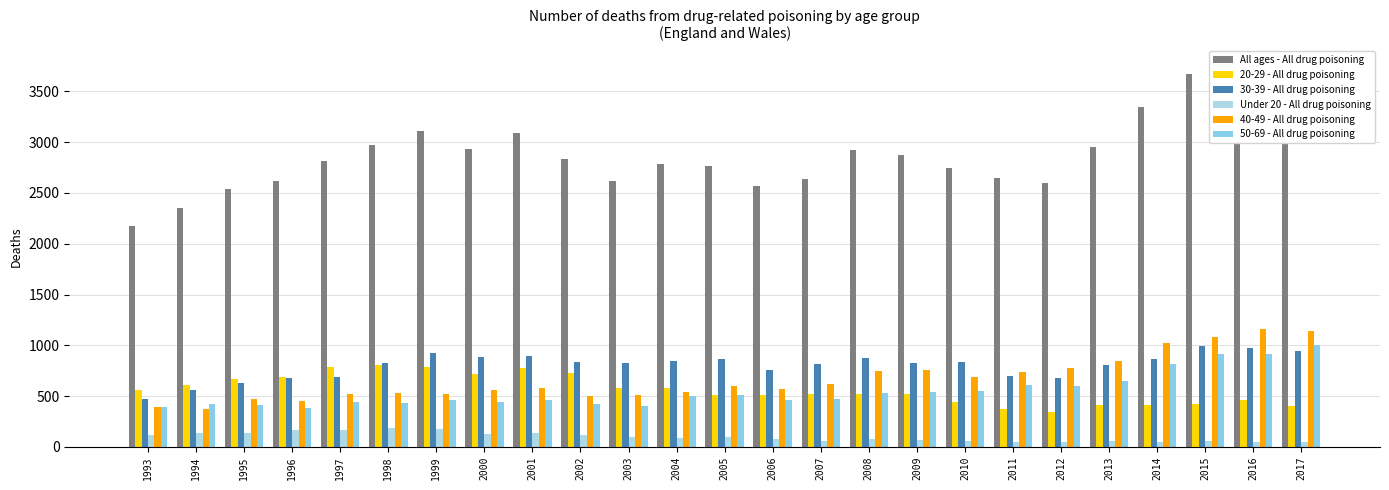

At which category is the sum across all series the highest?

2017